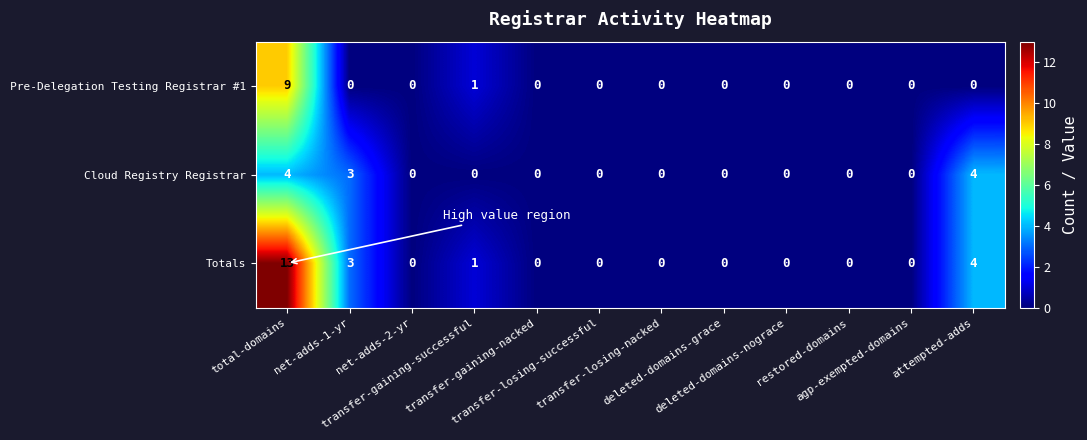

Between total-domains and deleted-domains-grace, which series saw the biggest shift?

Totals